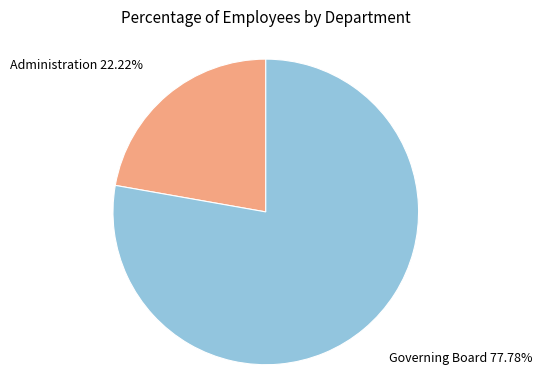

Does any single category account for the majority?

Yes